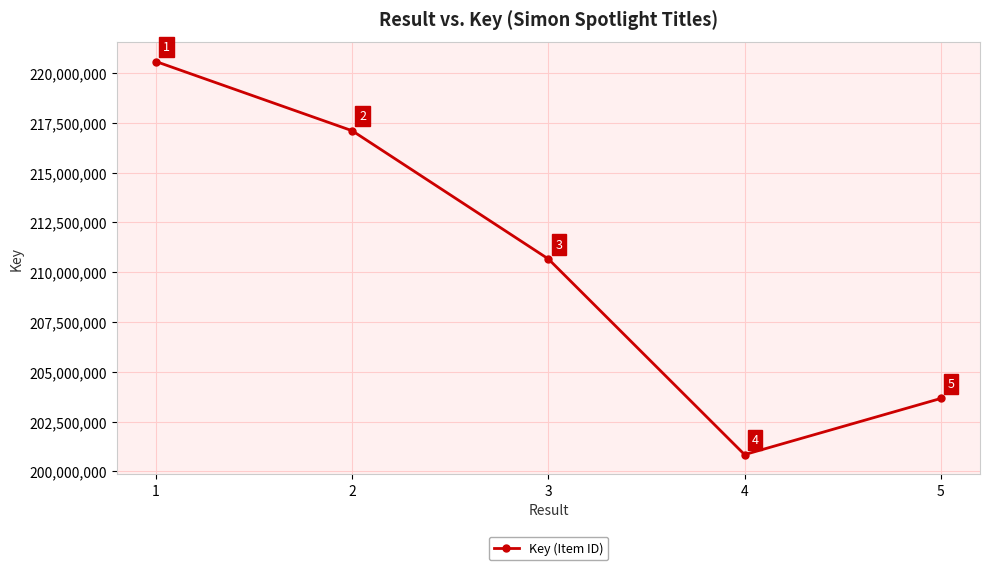

Is it true that the value at 1 is 326292187?

False